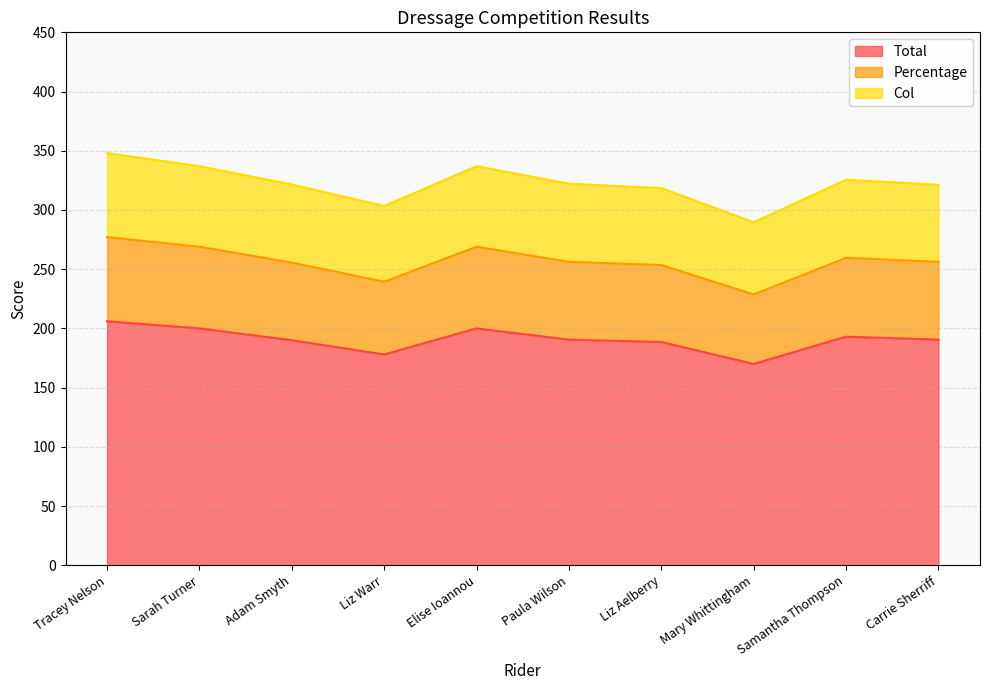

True or false: Total has a value of 200.0 at Elise Ioannou.

True